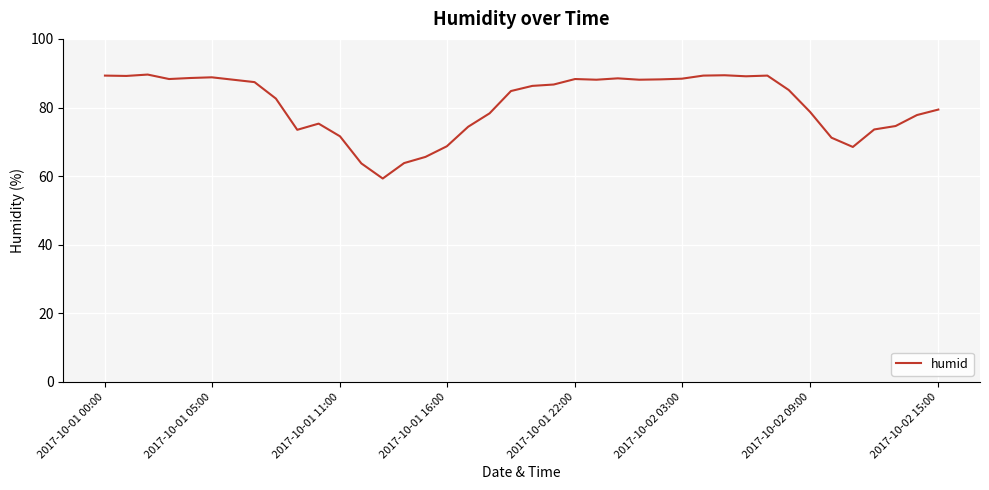

What is the difference between the maximum and minimum values?

30.3